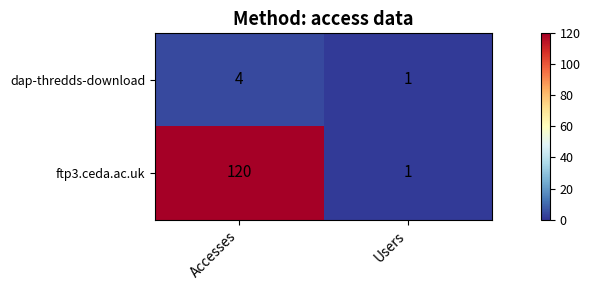

What is the difference between the maximum and minimum values in the ftp3.ceda.ac.uk series?

119